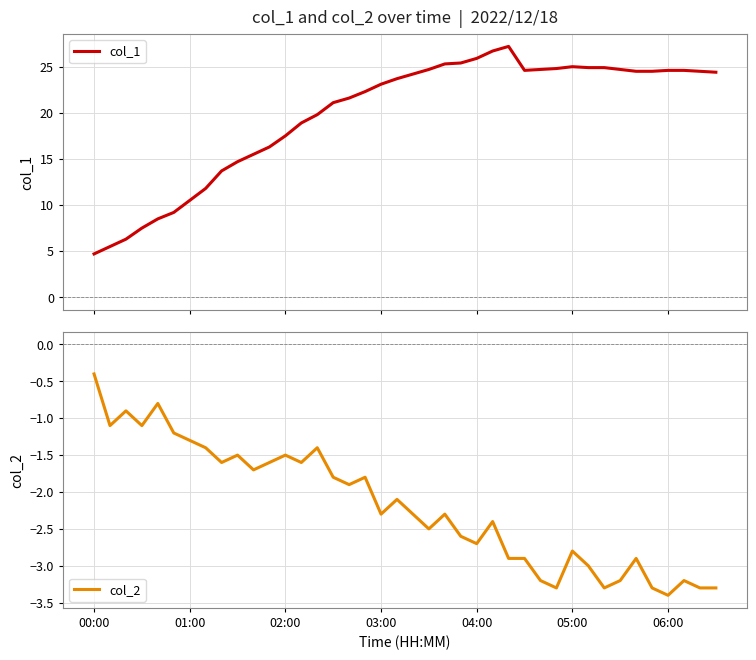

What is the average value of the col_2 series?

-2.2